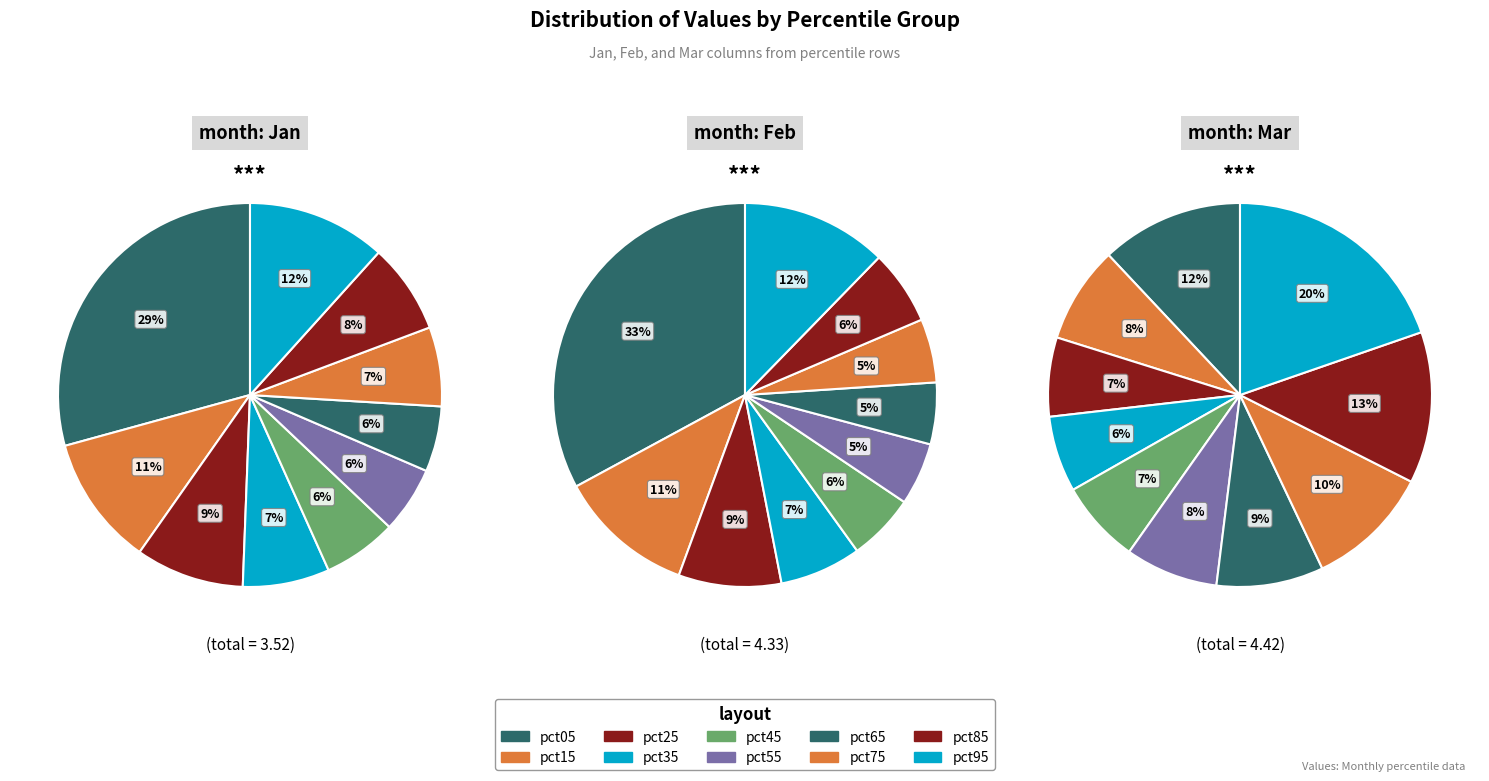

Which series has the widest spread of values?

Feb